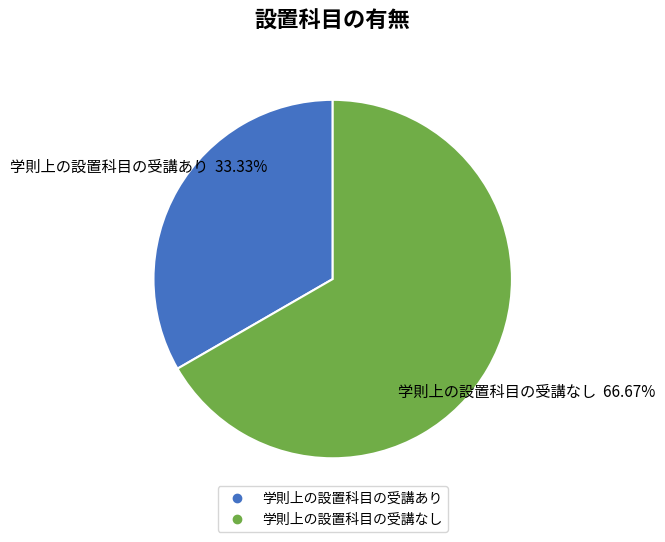

Which category has the smallest portion of the pie?

学則上の設置科目の受講あり